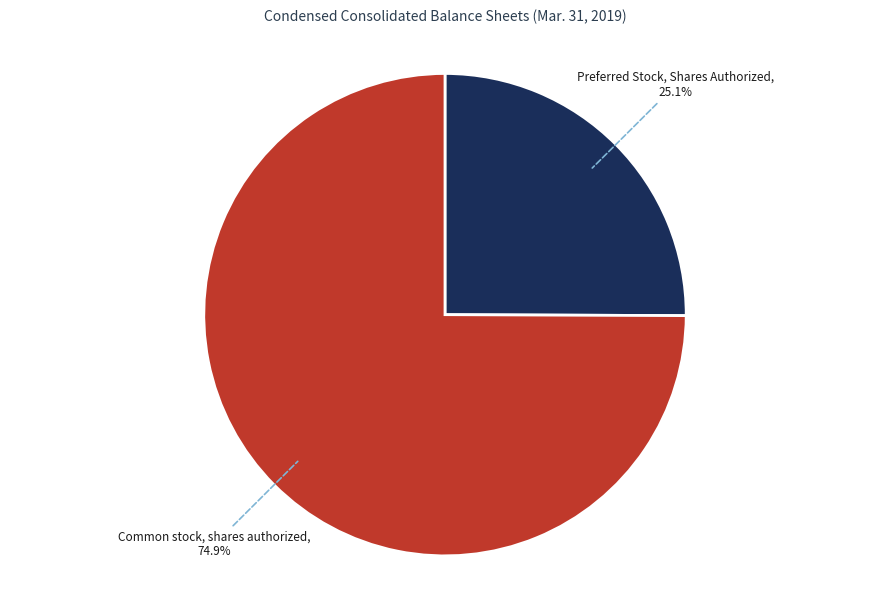

Which slice represents more than half of the pie?

Common stock, shares authorized